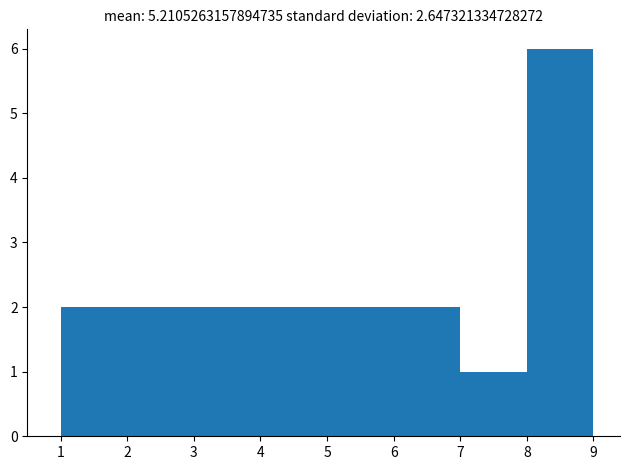

Reading left to right, transcribe this chart: for each bar, give the range it covers on the x-axis and its height. The values are not printed on the chart, so give them approximately, as read against the axis.

1 to 2: 2
2 to 3: 2
3 to 4: 2
4 to 5: 2
5 to 6: 2
6 to 7: 2
7 to 8: 1
8 to 9: 6